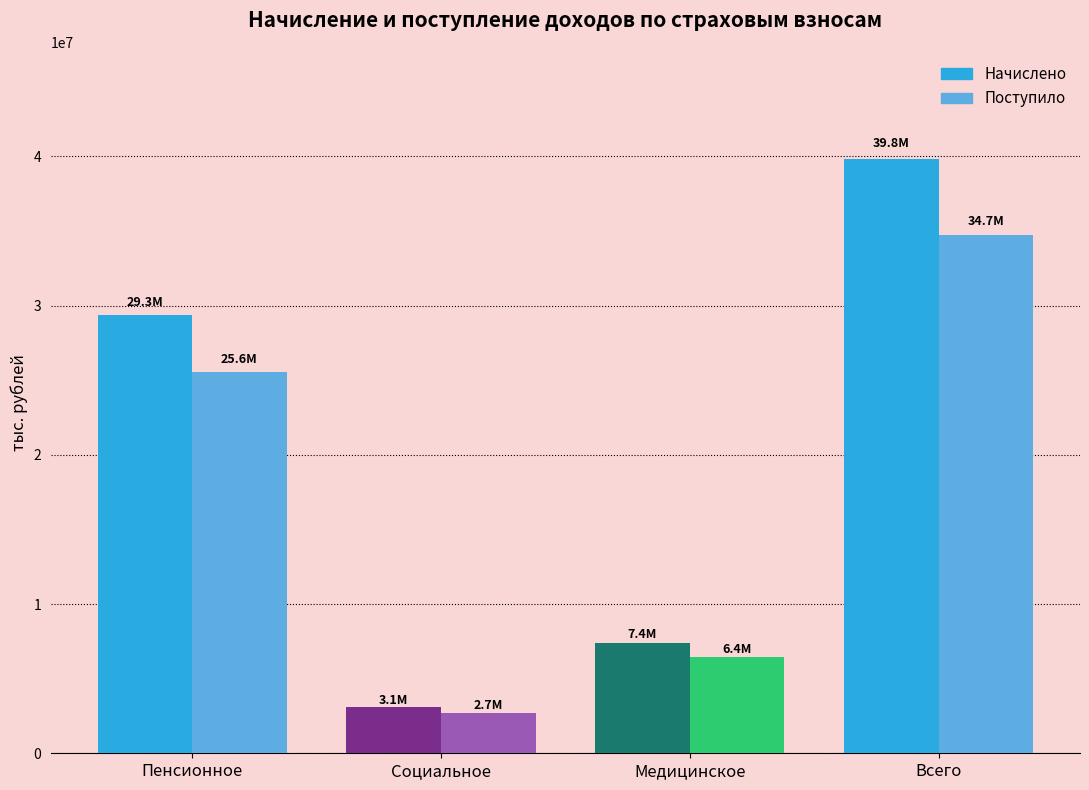

Rank the series by their average value, from highest to lowest.

Начислено, Поступило